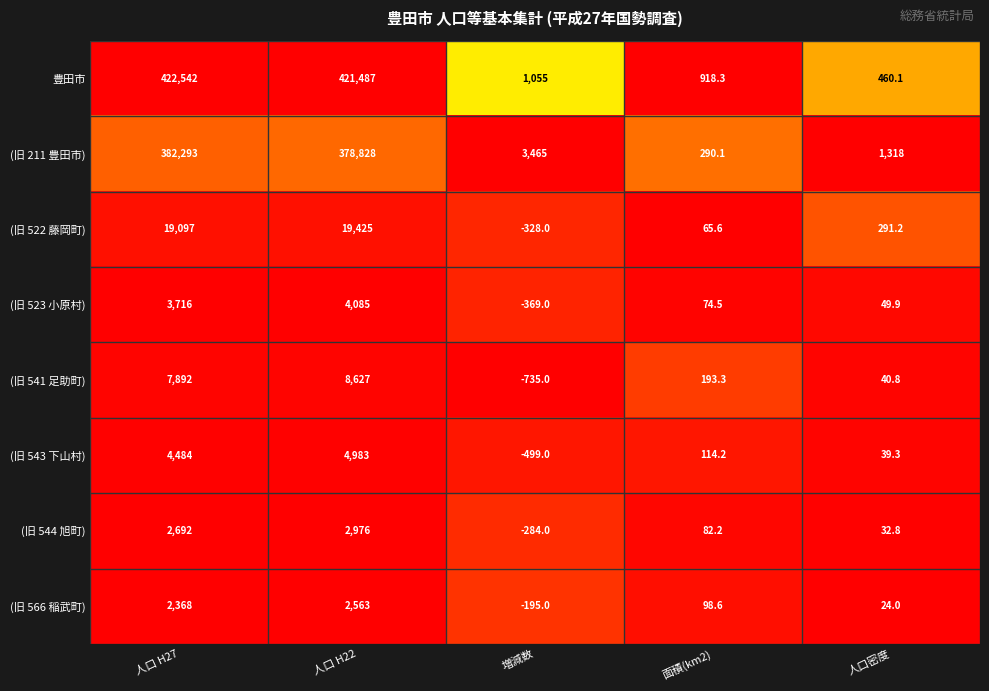

At which category is the sum across all series the highest?

人口 H27